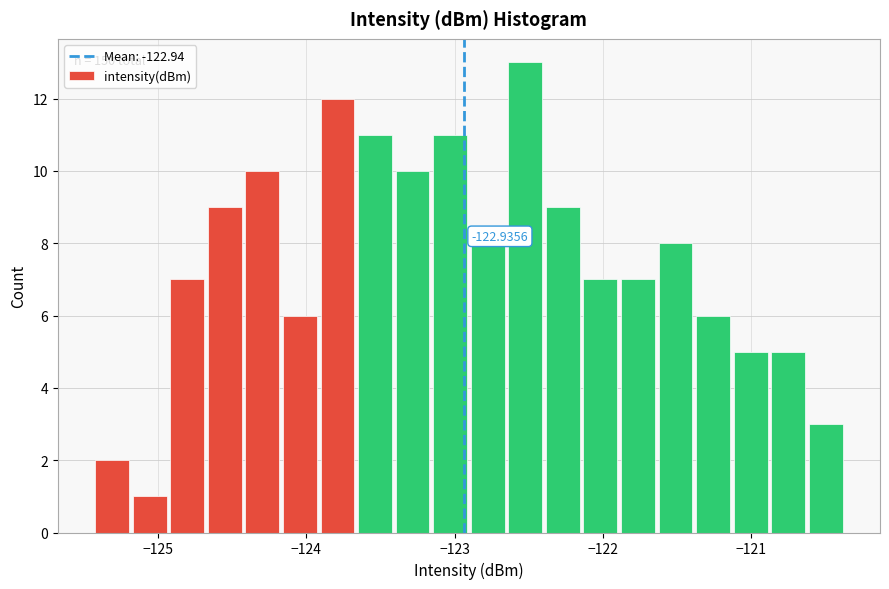

Around what value on the x-axis is the tallest bar? Give the approximate position of its centre, as read against the axis.

-122.5